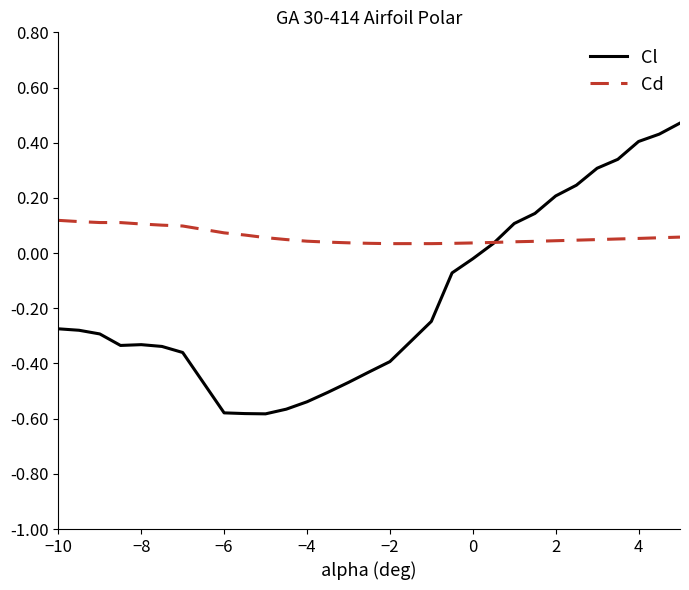

Rank the series by their average value, from lowest to highest.

Cl, Cd